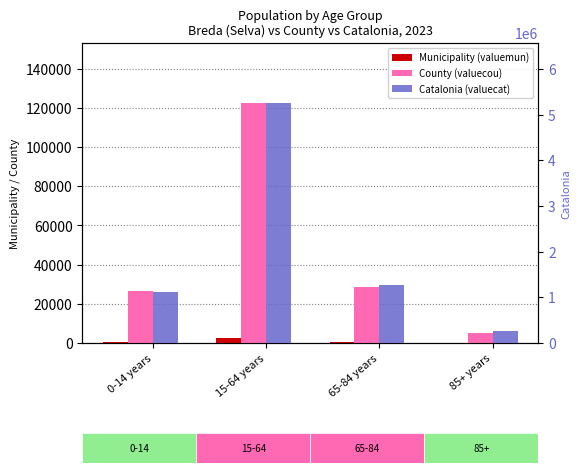

Reading left to right, transcribe all the data shown in this chart.

Municipality (valuemun): 503	2529	692	168
County (valuecou): 26551	122510	28656	4897
Catalonia (valuecat): 1116910	5255889	1272703	256461